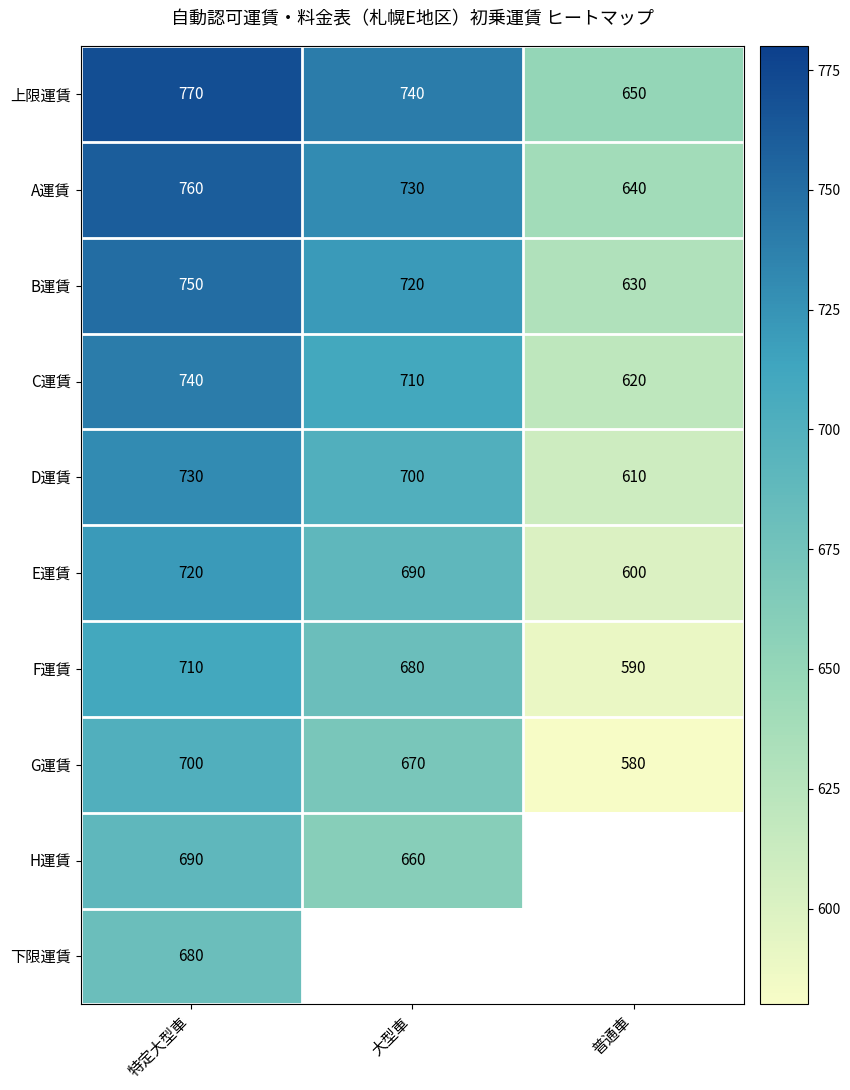

What is the sum of all B運賃 values?

2100